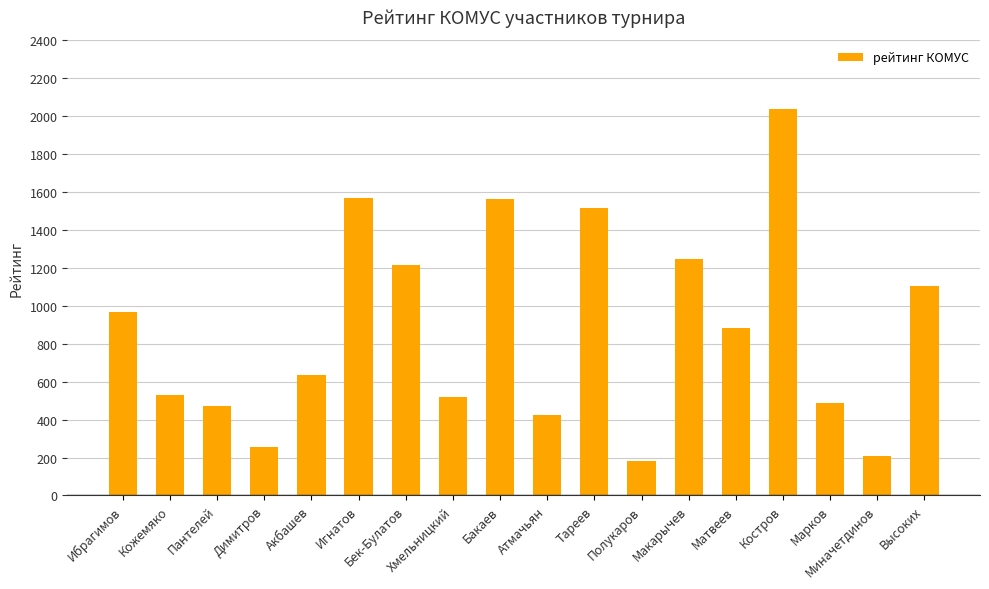

What is the label of the 11th bar from the left?

Тареев